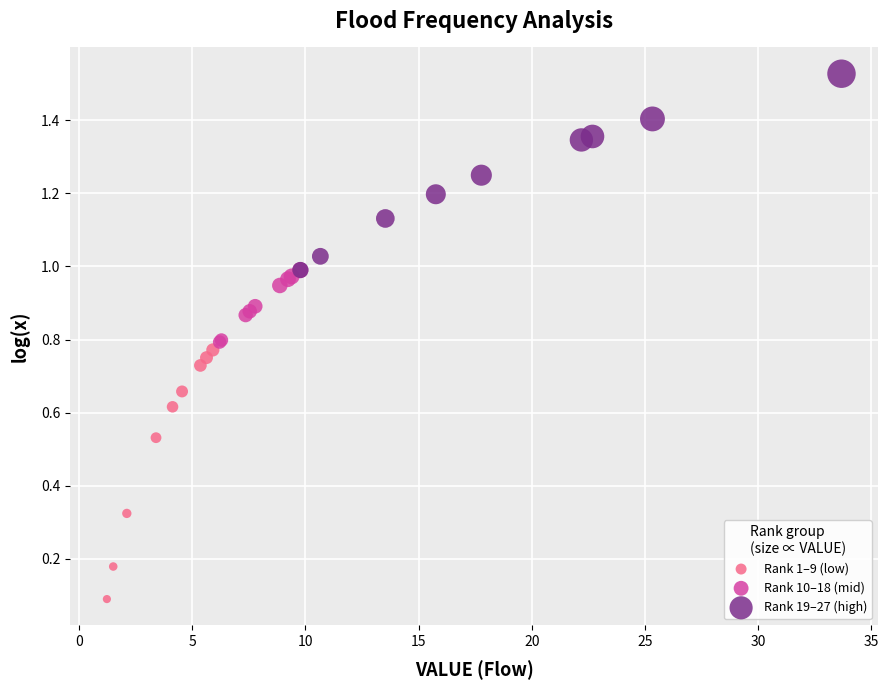

Which series reaches the minimum Y coordinate?

Rank 1–9 (low)